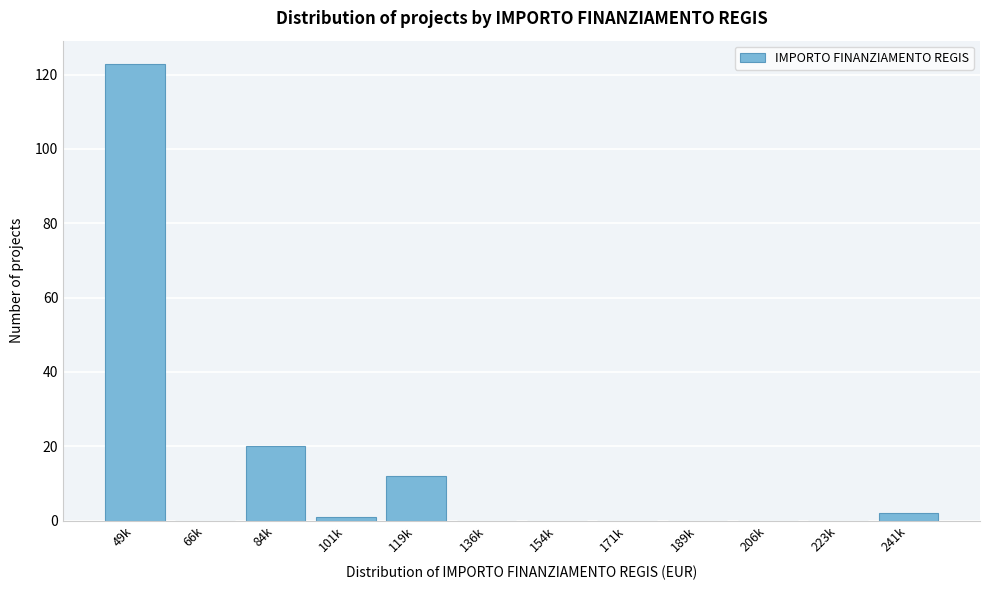

Reading right to left, list all the values displayed in this chart.

241k=2	223k=0	206k=0	189k=0	171k=0	154k=0	136k=0	119k=12	101k=1	84k=20	66k=0	49k=123